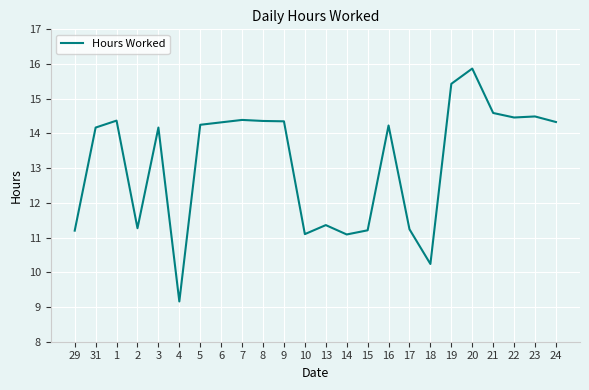

Does the chart have visible grid lines?

Yes